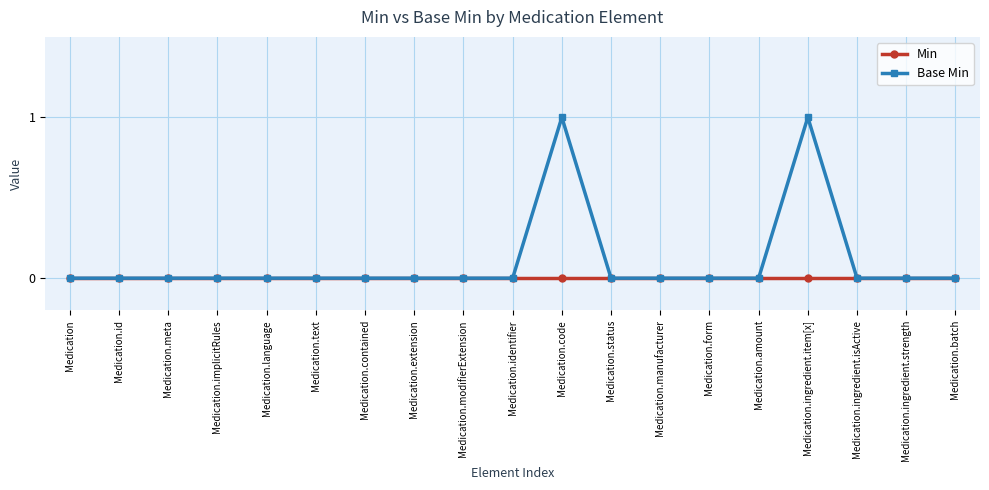

What position from the left is Medication.extension?

8